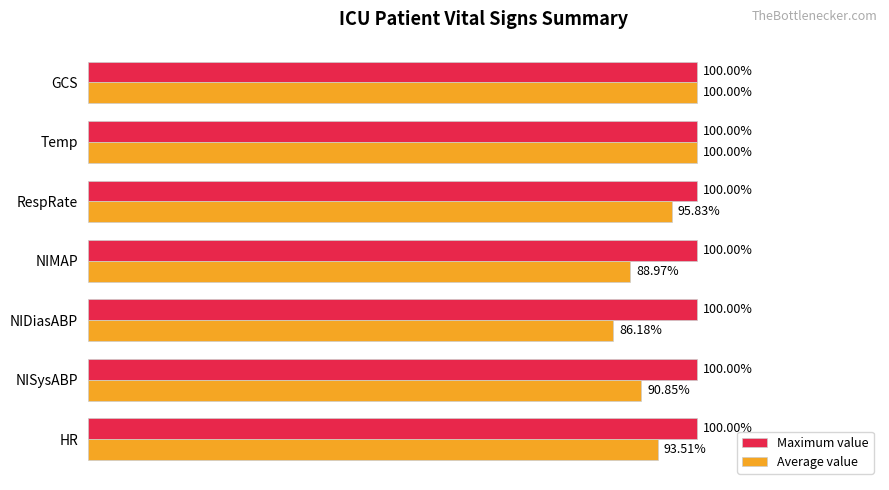

At which label does Average value reach its minimum?

NIDiasABP